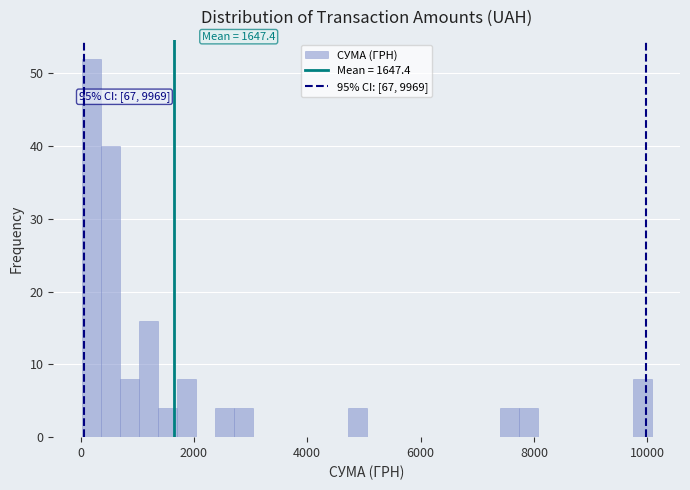

Read against the x-axis, roughly where is the centre of the tallest bar?

200